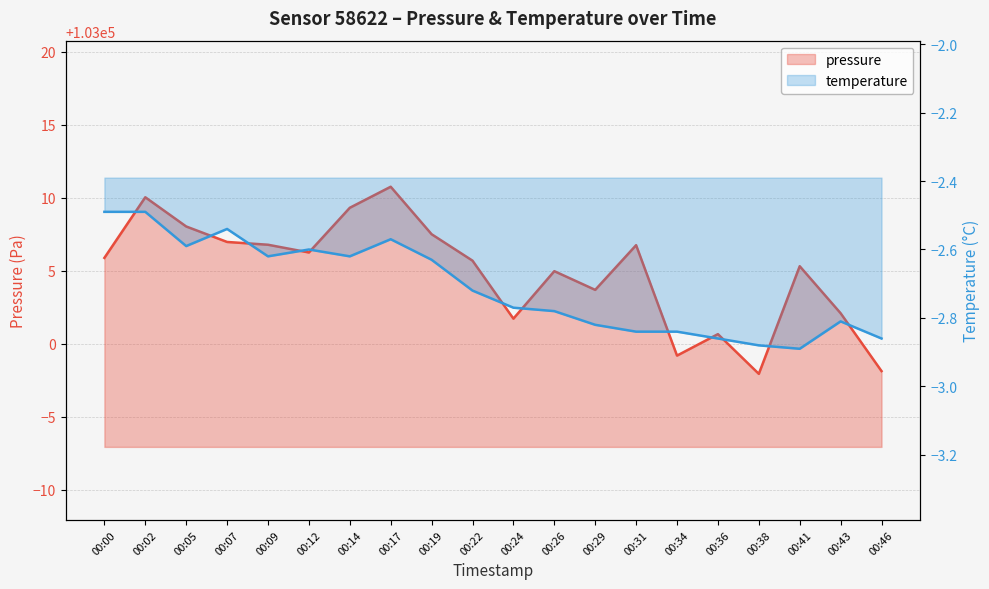

What is the value of the pressure point at the 4th from the left?

103007.0